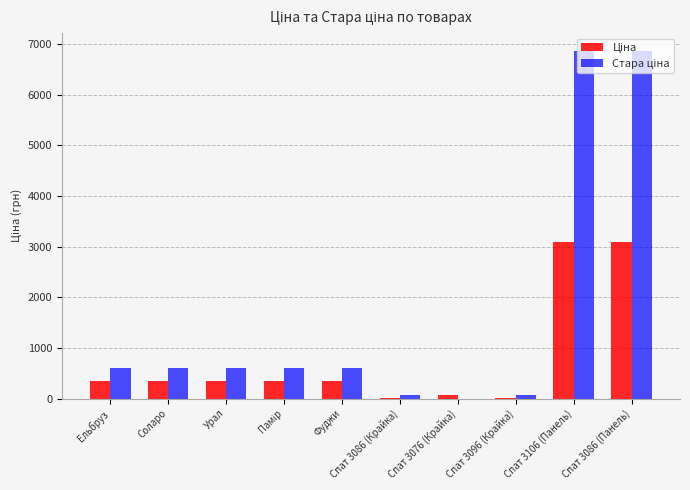

What is the maximum value shown in the chart?

6869.4